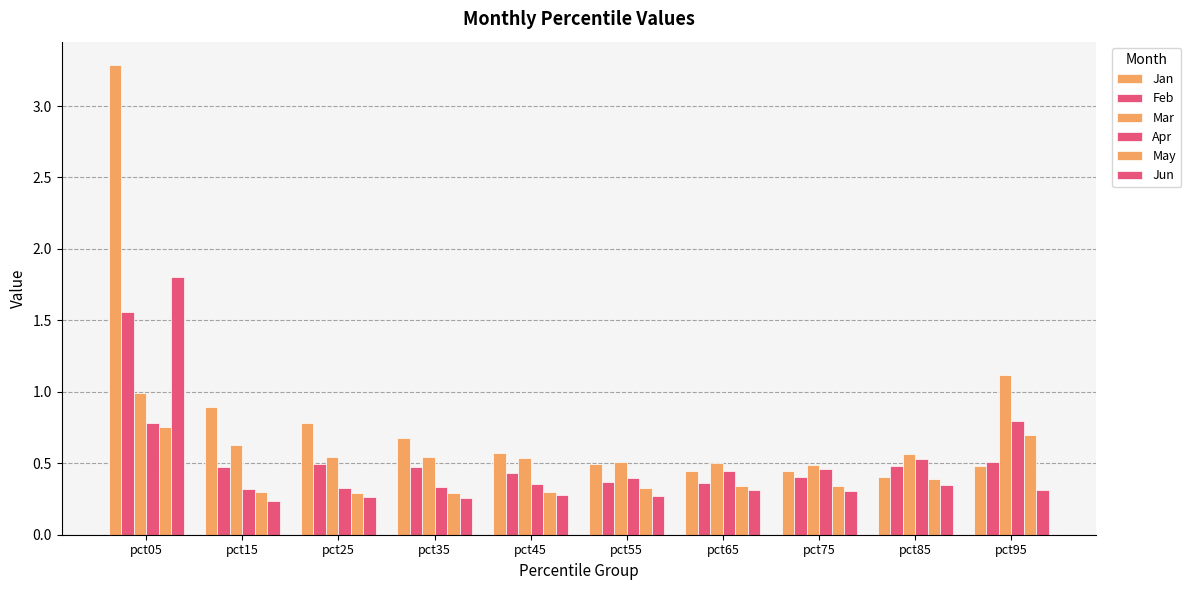

Reading left to right, list all the values displayed in this chart.

Jan: 3.3	0.9	0.8	0.7	0.6	0.5	0.4	0.4	0.4	0.5
Feb: 1.6	0.5	0.5	0.5	0.4	0.4	0.4	0.4	0.5	0.5
Mar: 1.0	0.6	0.5	0.5	0.5	0.5	0.5	0.5	0.6	1.1
Apr: 0.8	0.3	0.3	0.3	0.4	0.4	0.4	0.5	0.5	0.8
May: 0.8	0.3	0.3	0.3	0.3	0.3	0.3	0.3	0.4	0.7
Jun: 1.8	0.2	0.3	0.3	0.3	0.3	0.3	0.3	0.3	0.3